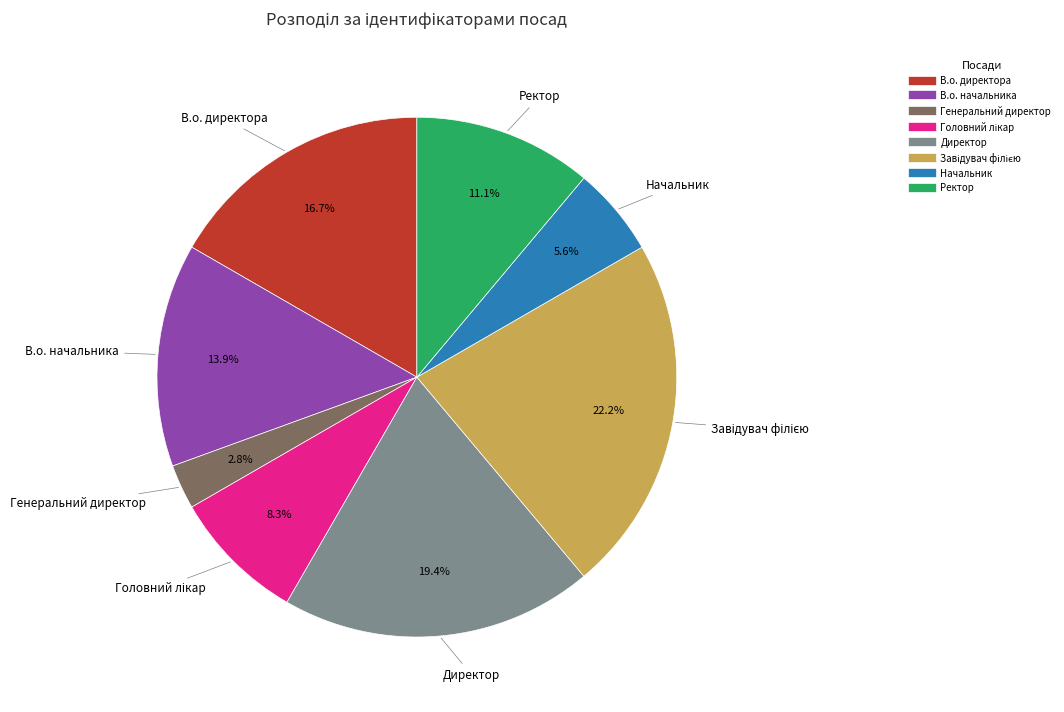

How many slices are in this pie chart?

8